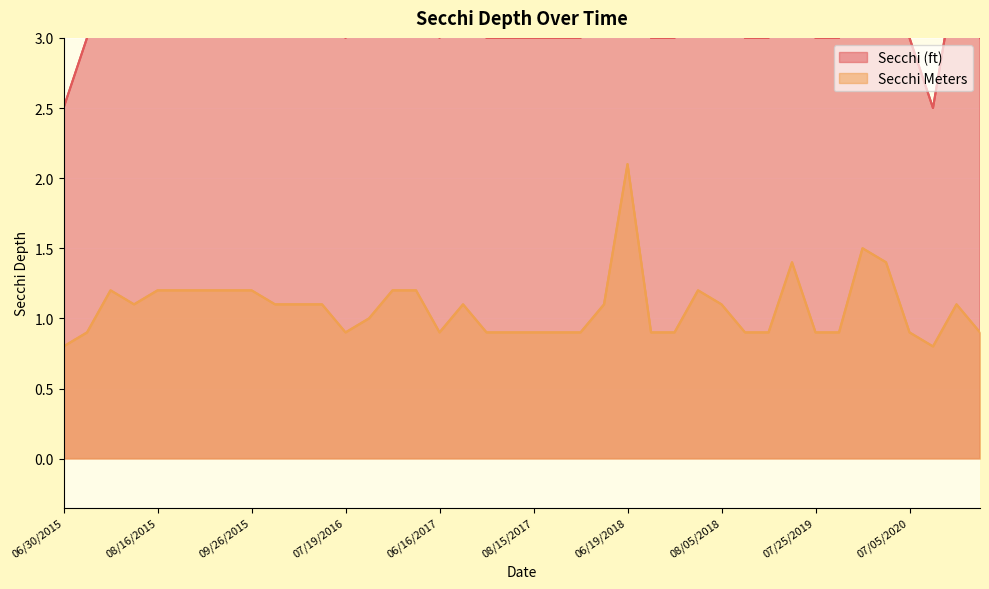

At how many categories does at least one series exceed 6?

1